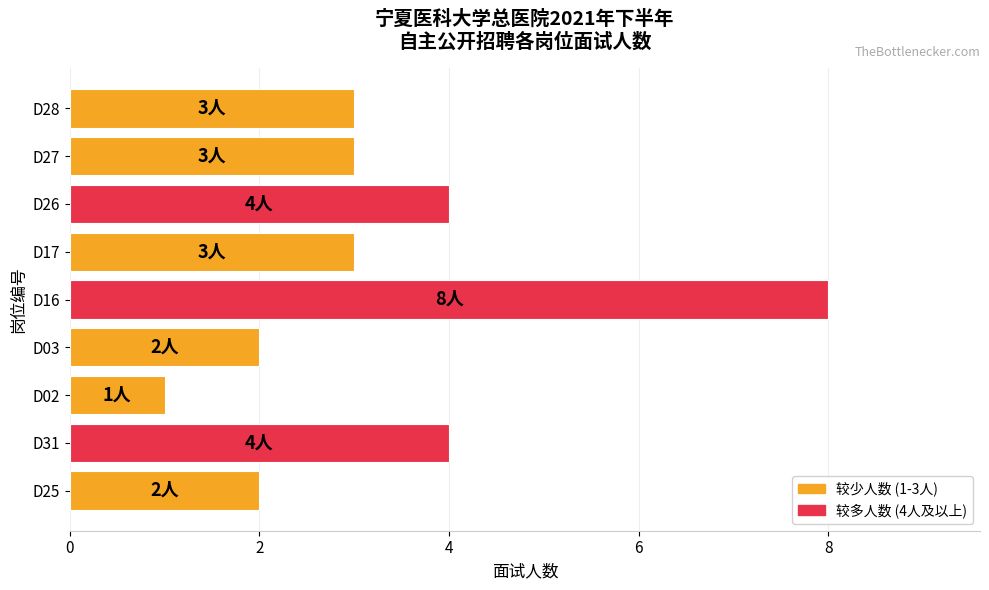

Reading bottom to top, transcribe all the data shown in this chart.

D25=2	D31=4	D02=1	D03=2	D16=8	D17=3	D26=4	D27=3	D28=3